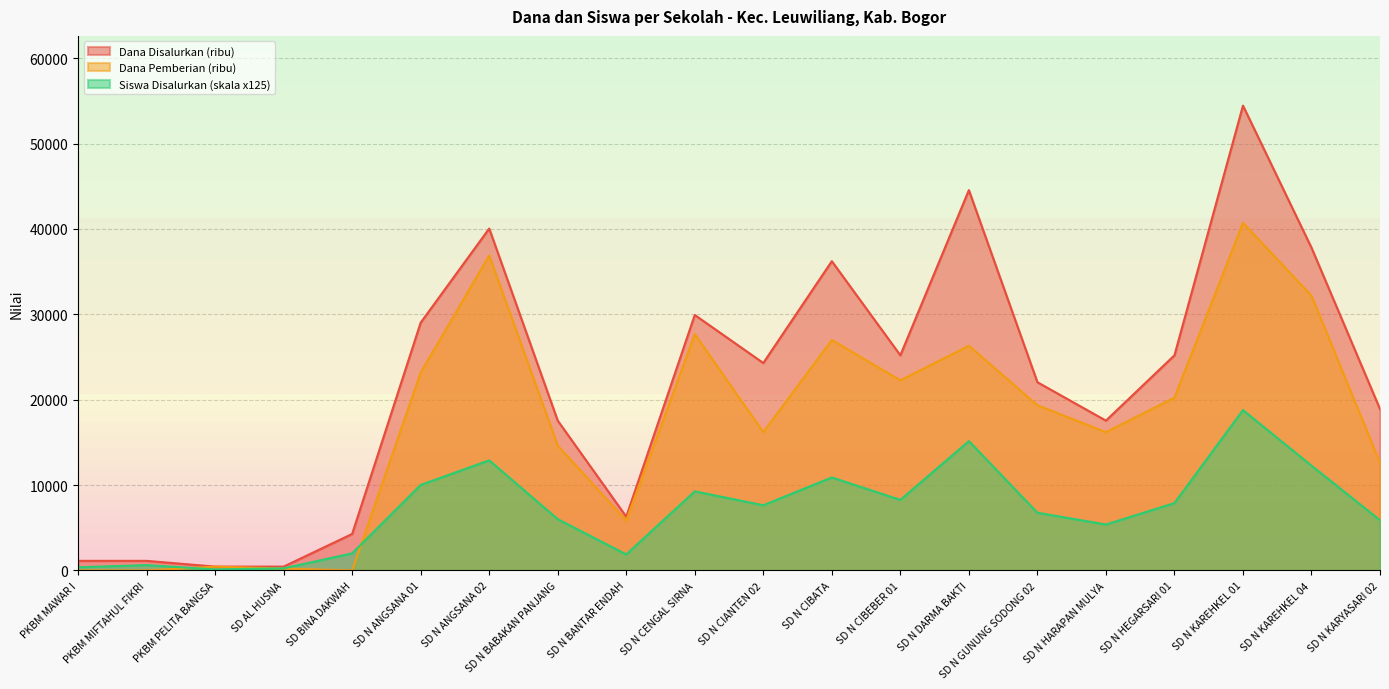

Reading left to right, list all the values displayed in this chart.

Siswa Disalurkan: PKBM MAWAR I=375.7	PKBM MIFTAHUL FIKRI=626.2	PKBM PELITA BANGSA=125.2	SD AL HUSNA=250.5	SD BINA DAKWAH=2003.8	SD N ANGSANA 01=10018.8	SD N ANGSANA 02=12899.2	SD N BABAKAN PANJANG=6011.3	SD N BANTAR ENDAH=1878.5	SD N CENGAL SIRNA=9267.4	SD N CIANTEN 02=7639.3	SD N CIBATA=10895.4	SD N CIBEBER 01=8265.5	SD N DARMA BAKTI=15153.4	SD N GUNUNG SODONG 02=6762.7	SD N HARAPAN MULYA=5385.1	SD N HEGARSARI 01=7889.8	SD N KAREHKEL 01=18785.2	SD N KAREHKEL 04=12273.0	SD N KARYASARI 02=5886.0
Dana Disalurkan: PKBM MAWAR I=1125.0	PKBM MIFTAHUL FIKRI=1125.0	PKBM PELITA BANGSA=450.0	SD AL HUSNA=450.0	SD BINA DAKWAH=4275.0	SD N ANGSANA 01=29025.0	SD N ANGSANA 02=40050.0	SD N BABAKAN PANJANG=17550.0	SD N BANTAR ENDAH=6300.0	SD N CENGAL SIRNA=29925.0	SD N CIANTEN 02=24300.0	SD N CIBATA=36225.0	SD N CIBEBER 01=25200.0	SD N DARMA BAKTI=44550.0	SD N GUNUNG SODONG 02=22050.0	SD N HARAPAN MULYA=17550.0	SD N HEGARSARI 01=25200.0	SD N KAREHKEL 01=54450.0	SD N KAREHKEL 04=37800.0	SD N KARYASARI 02=18900.0
Dana Pemberian: PKBM MAWAR I=0.0	PKBM MIFTAHUL FIKRI=0.0	PKBM PELITA BANGSA=450.0	SD AL HUSNA=225.0	SD BINA DAKWAH=0.0	SD N ANGSANA 01=23175.0	SD N ANGSANA 02=36900.0	SD N BABAKAN PANJANG=14625.0	SD N BANTAR ENDAH=5850.0	SD N CENGAL SIRNA=27675.0	SD N CIANTEN 02=16200.0	SD N CIBATA=27000.0	SD N CIBEBER 01=22275.0	SD N DARMA BAKTI=26325.0	SD N GUNUNG SODONG 02=19350.0	SD N HARAPAN MULYA=16200.0	SD N HEGARSARI 01=20250.0	SD N KAREHKEL 01=40725.0	SD N KAREHKEL 04=32175.0	SD N KARYASARI 02=12600.0